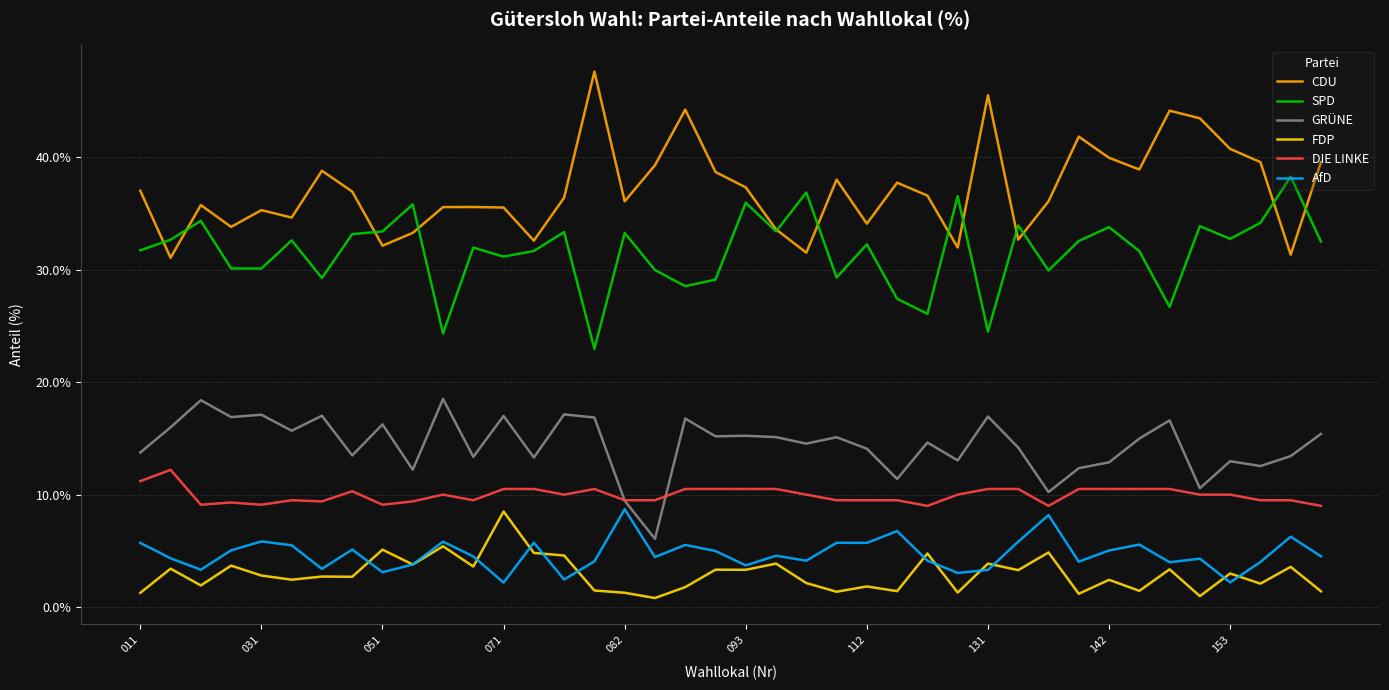

What is the maximum value shown in the chart?

47.6